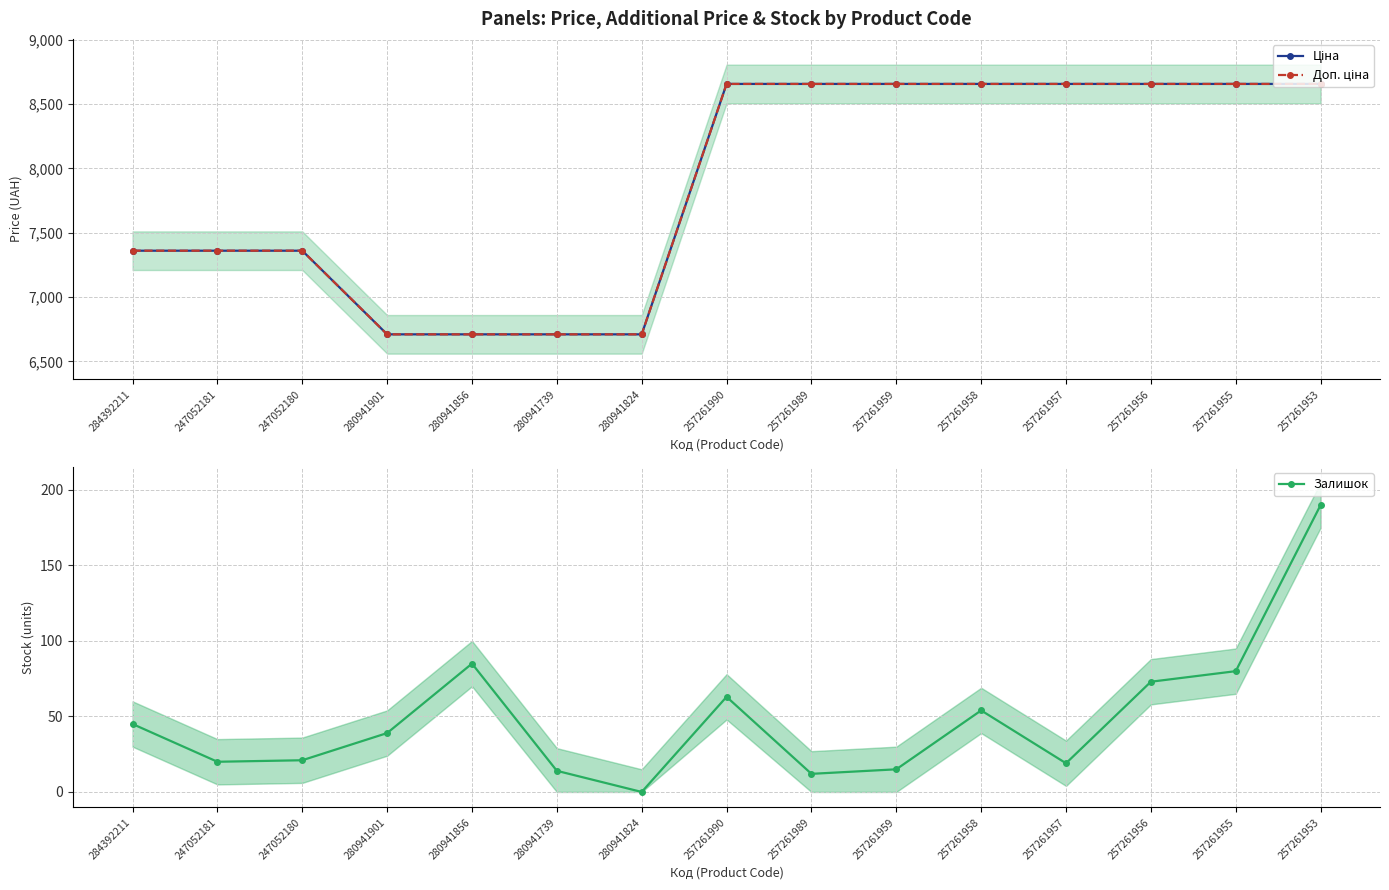

Which category has the highest value in the Доп. ціна series?

257261990